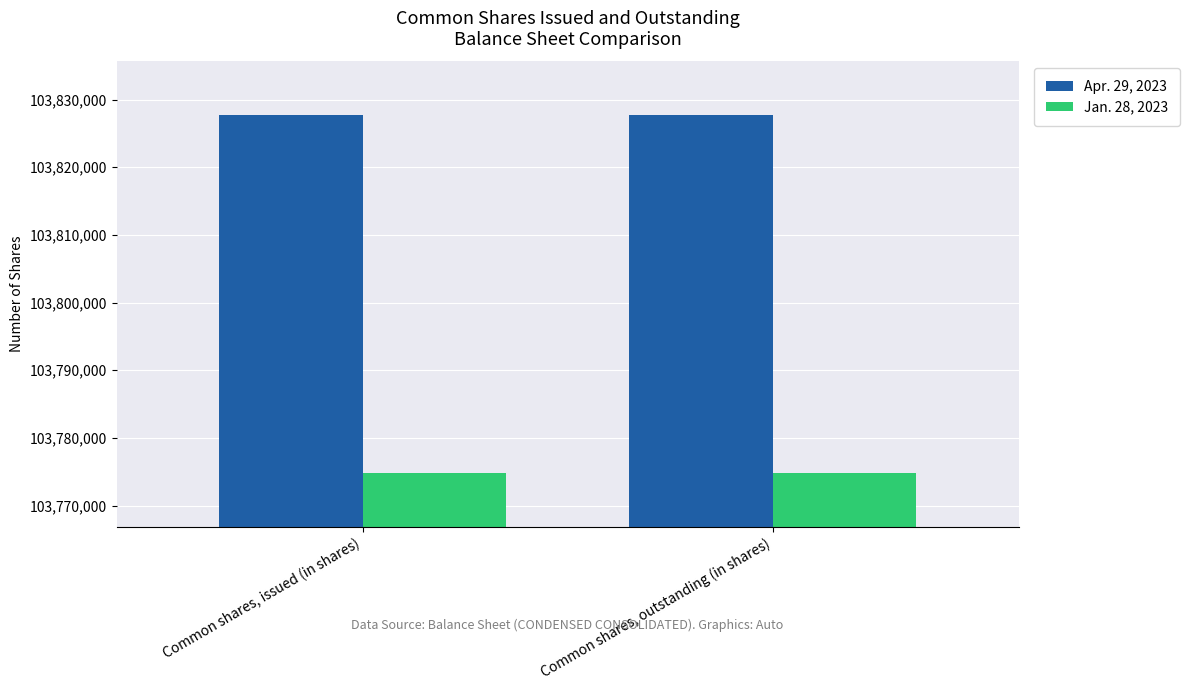

What is the greatest value displayed?

103827701